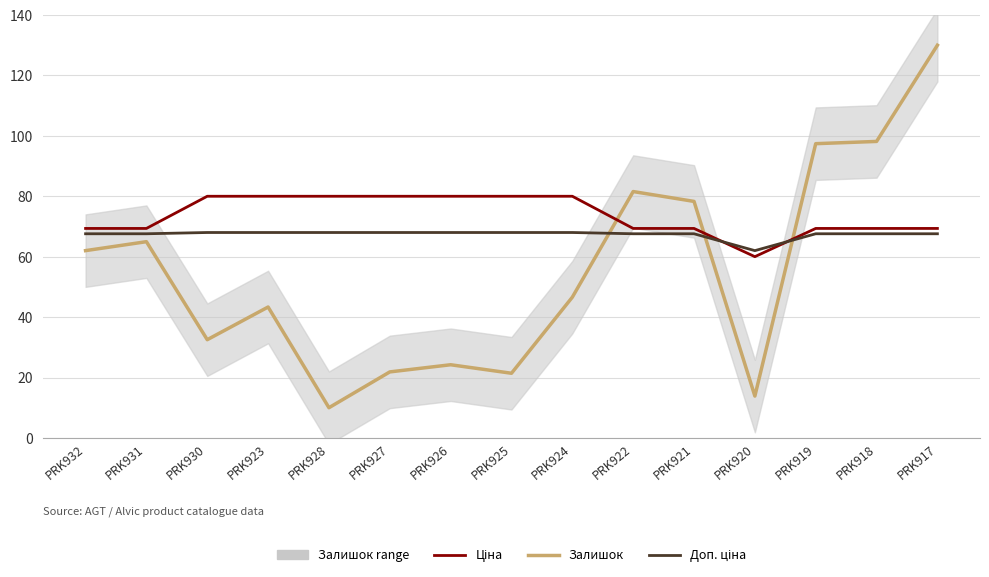

What is the difference between the highest and lowest values at PRK925?

58.6